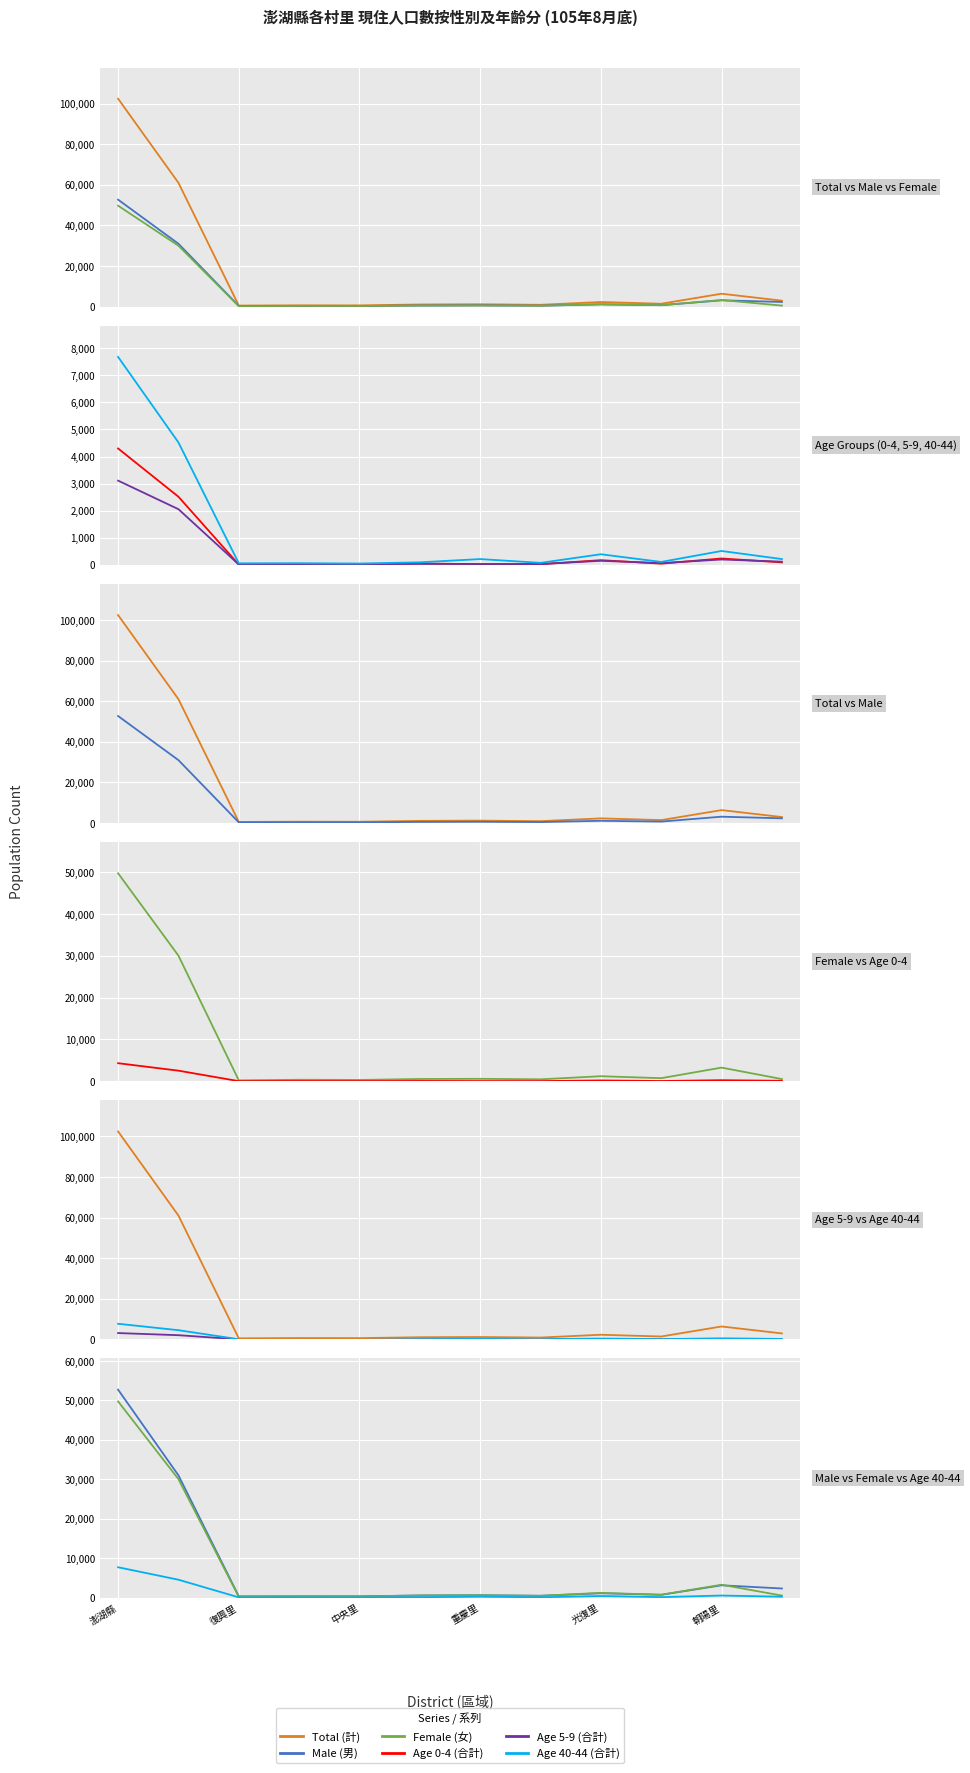

In Male (男), how many points are lower than both neighbors (excluding endpoints)?

3